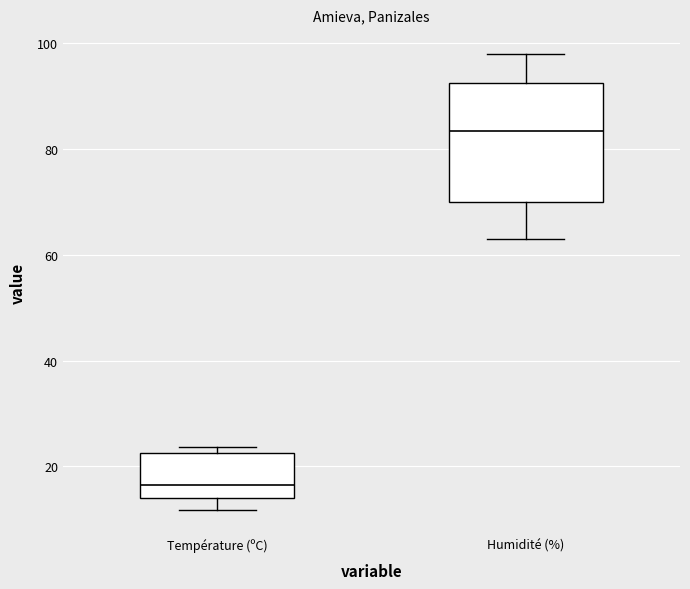

Reading left to right, transcribe this box plot: for each box, give where its median line is, the range the box spans, and where its two whiskers end, as read against the y-axis. The values are not printed on the chart, so give them approximately, as read against the axis.

Température (ºC): median 16, box 14 to 22, whiskers 12 to 24
Humidité (%): median 84, box 70 to 92, whiskers 64 to 98